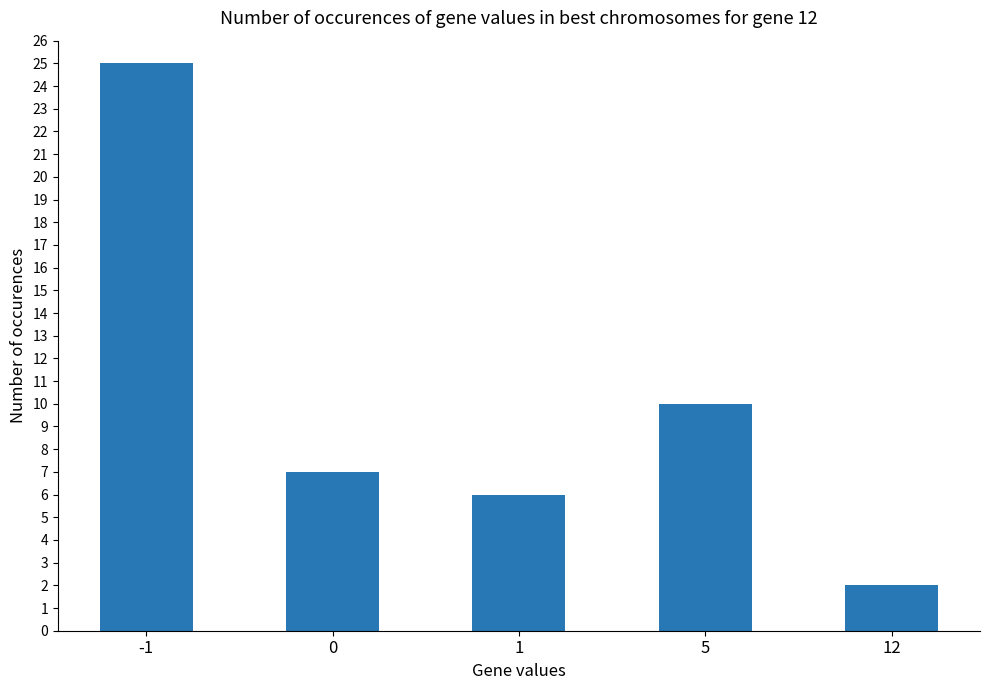

What is the sum of the values at 12 and 1?

8